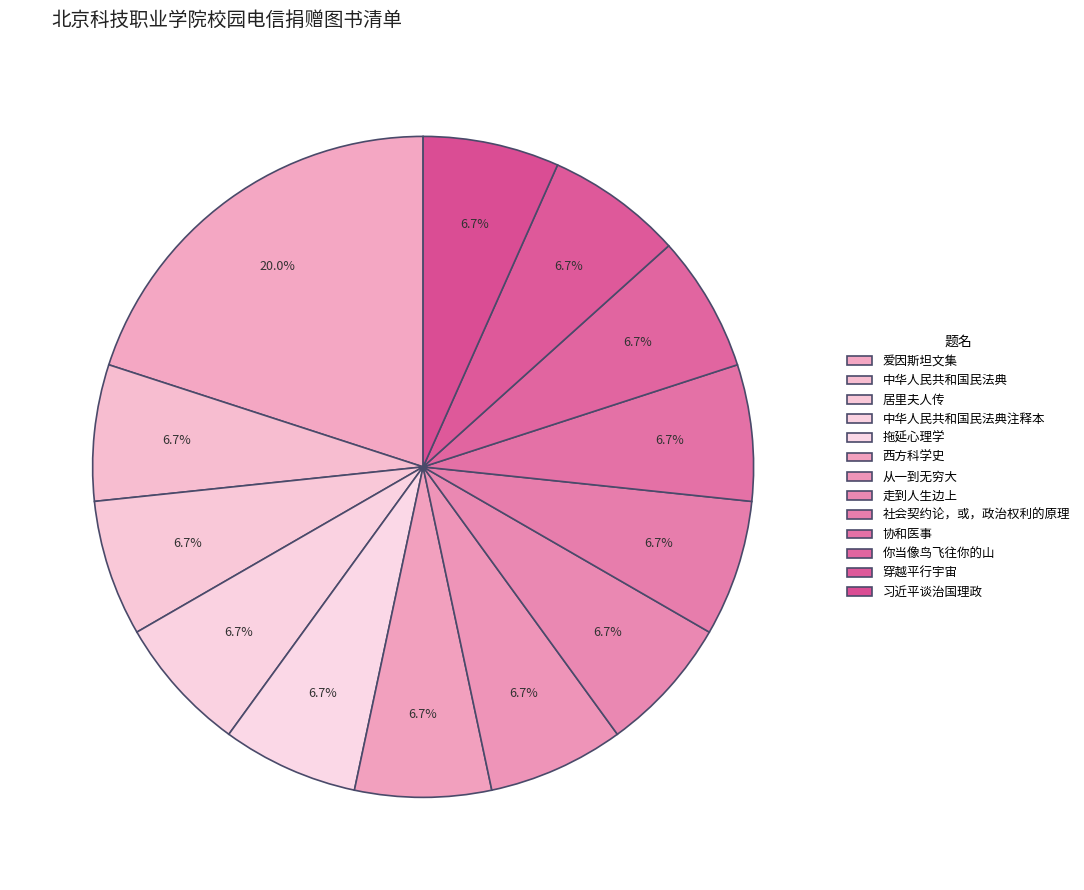

What percentage is the 拖延心理学 slice, to the nearest percent?

7%